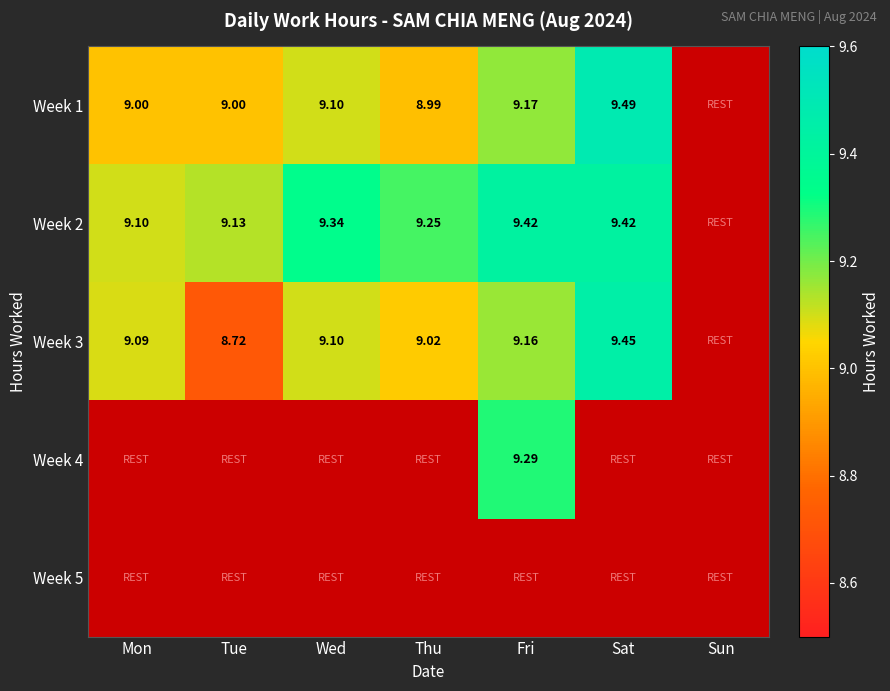

What is the spread (max minus min) of values at Mon?

0.1